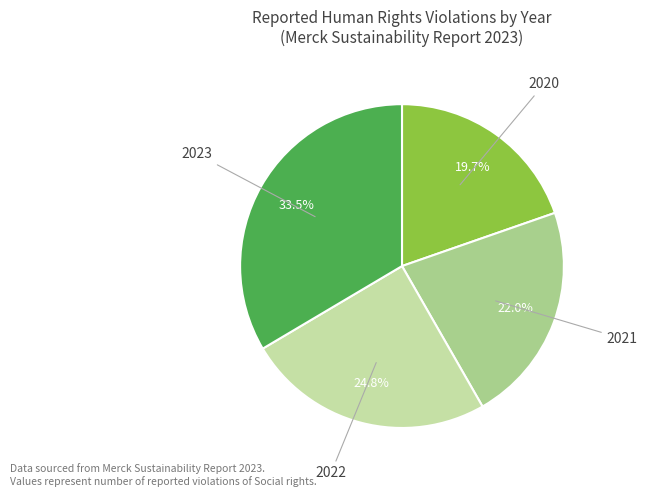

To the nearest percent, what is the average slice percentage?

25%